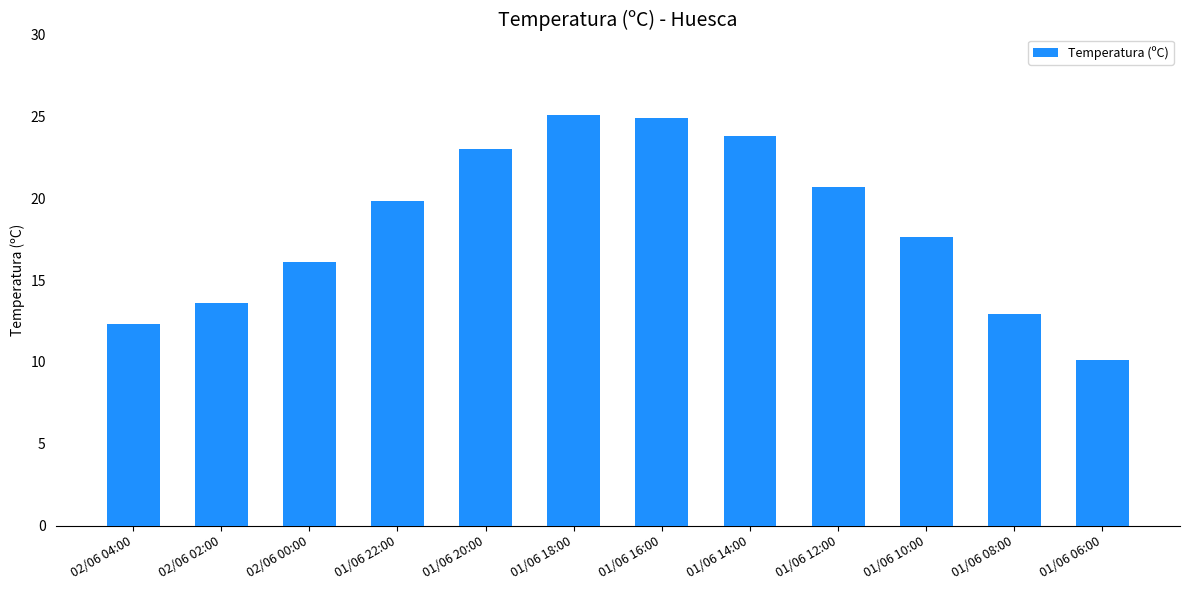

The chart shows a value of 13.6 at 02/06 02:00. True or false?

True